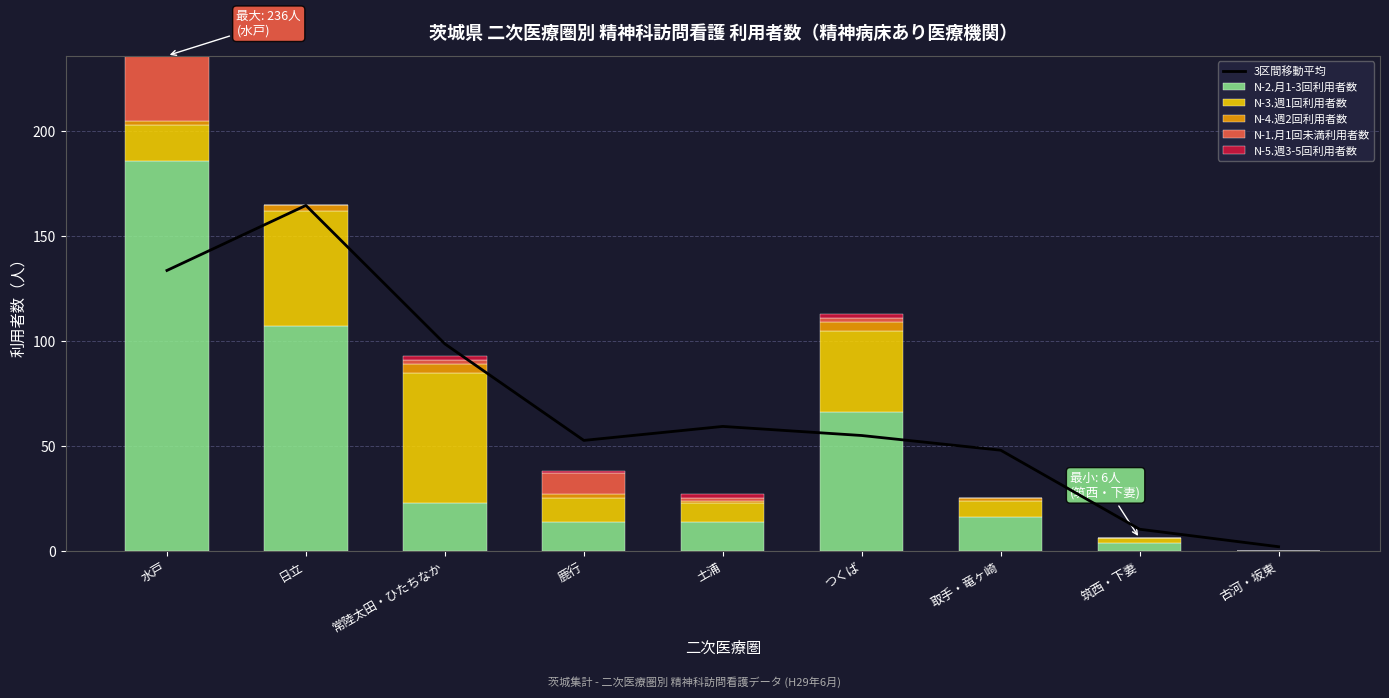

At which category does the chart reach its peak across all series?

水戸